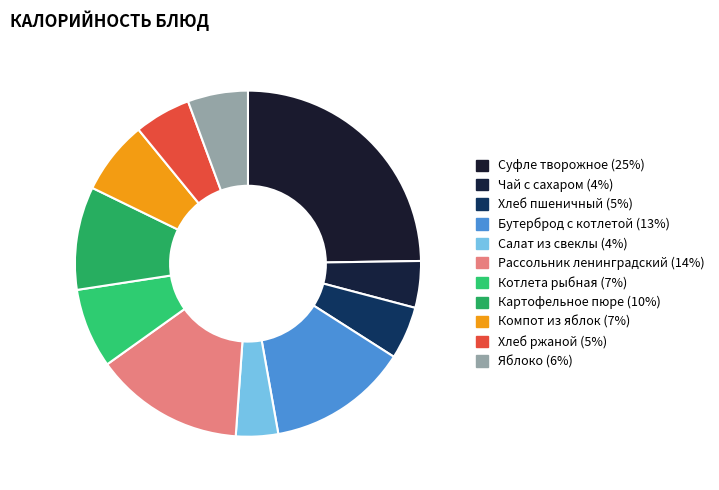

How many slices are in this pie chart?

11